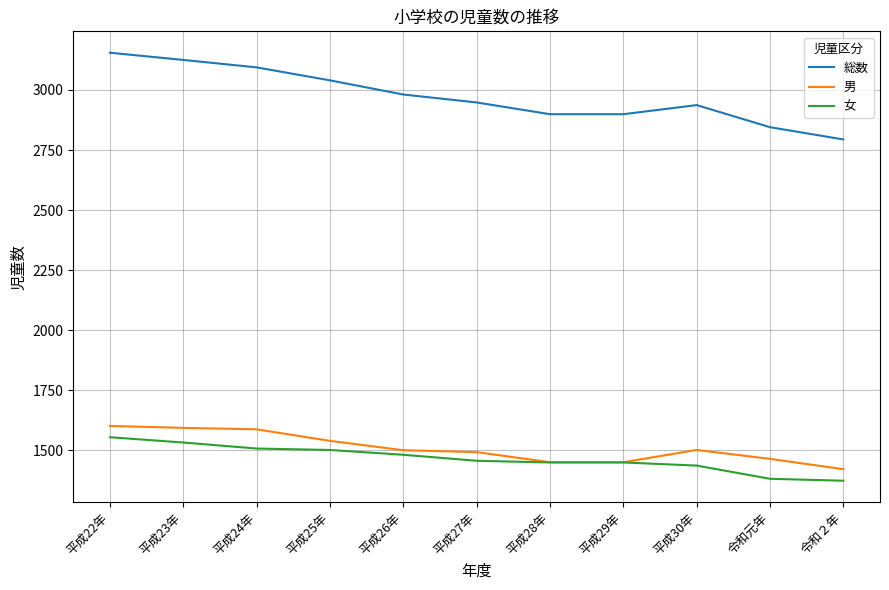

Between 平成30年 and 令和２年, which series saw the biggest shift?

総数